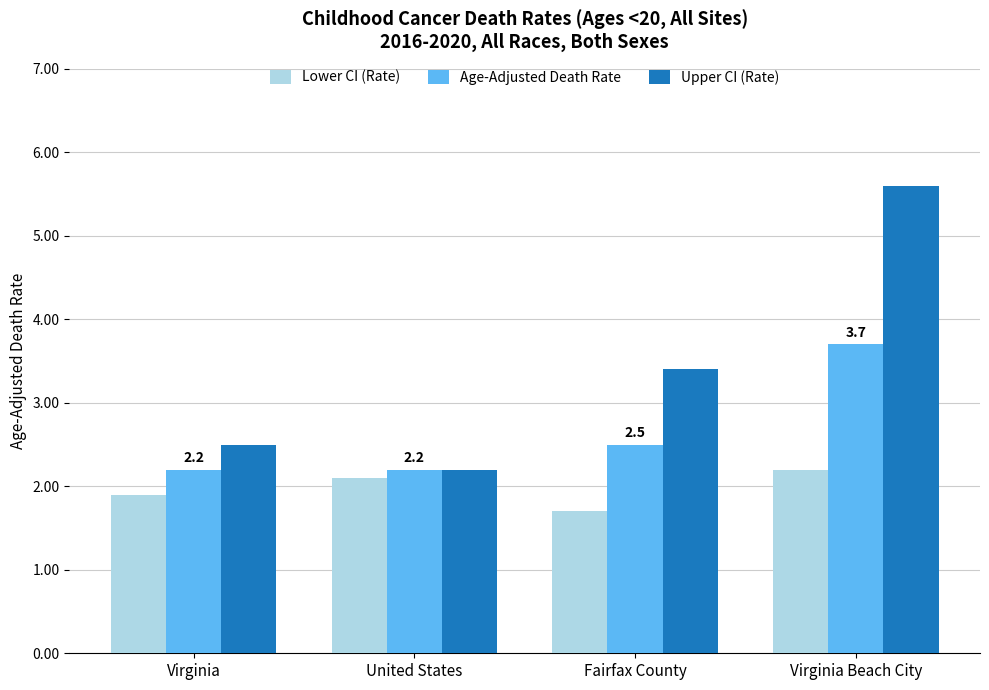

What is the sum of the Lower CI (Rate) values at Fairfax County and Virginia?

3.6